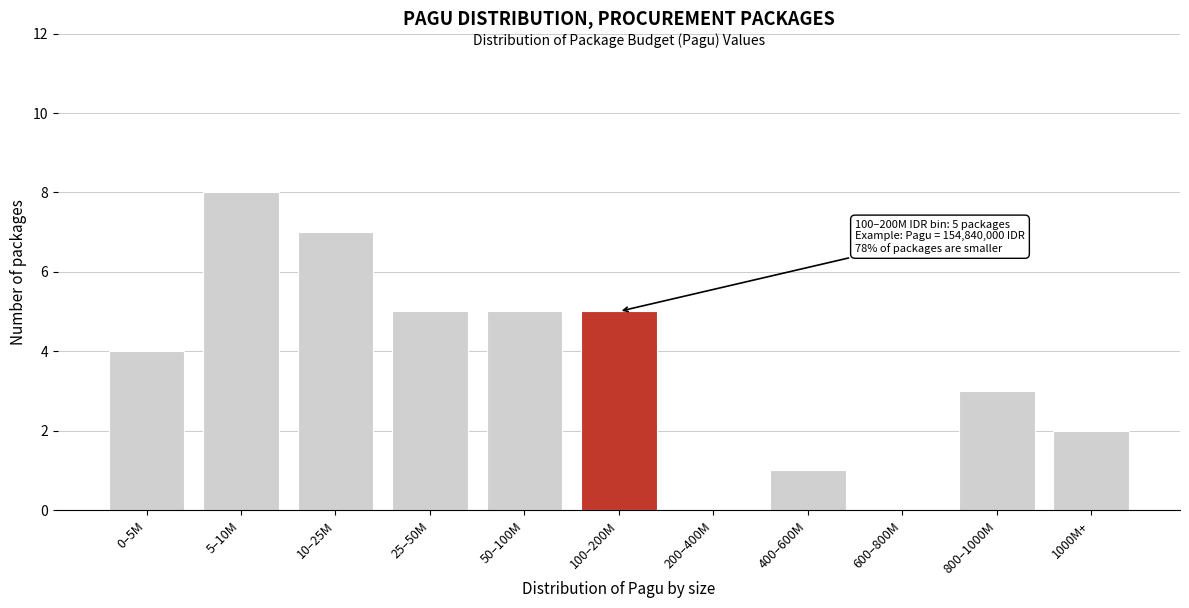

Reading left to right, transcribe all the data shown in this chart.

0–5M=4	5–10M=8	10–25M=7	25–50M=5	50–100M=5	100–200M=5	200–400M=0	400–600M=1	600–800M=0	800–1000M=3	1000M+=2